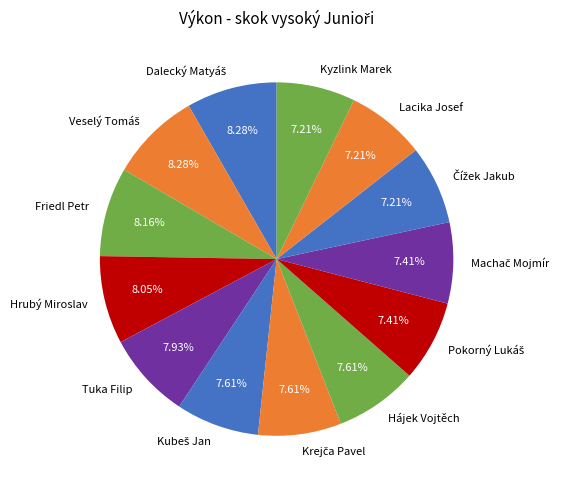

Is there a majority slice in this chart?

No